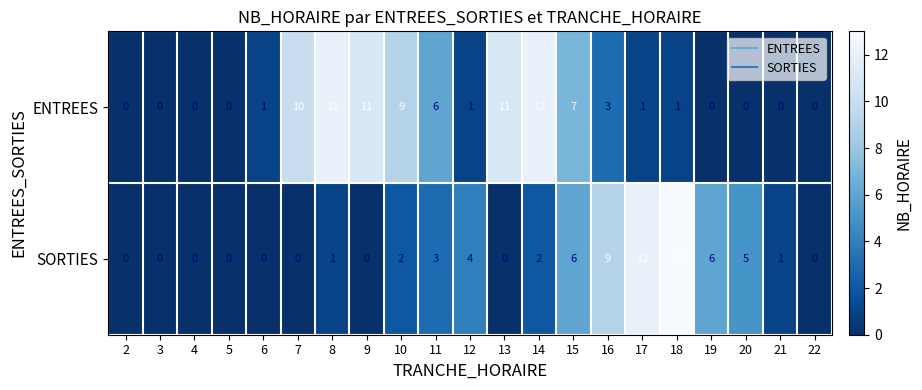

Rank the series by their maximum value, from lowest to highest.

ENTREES, SORTIES